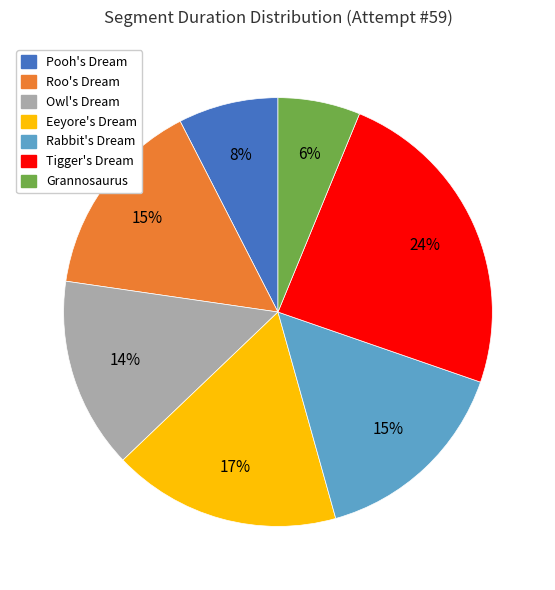

To the nearest percent, what is the difference between the largest and smallest slice percentages?

18%